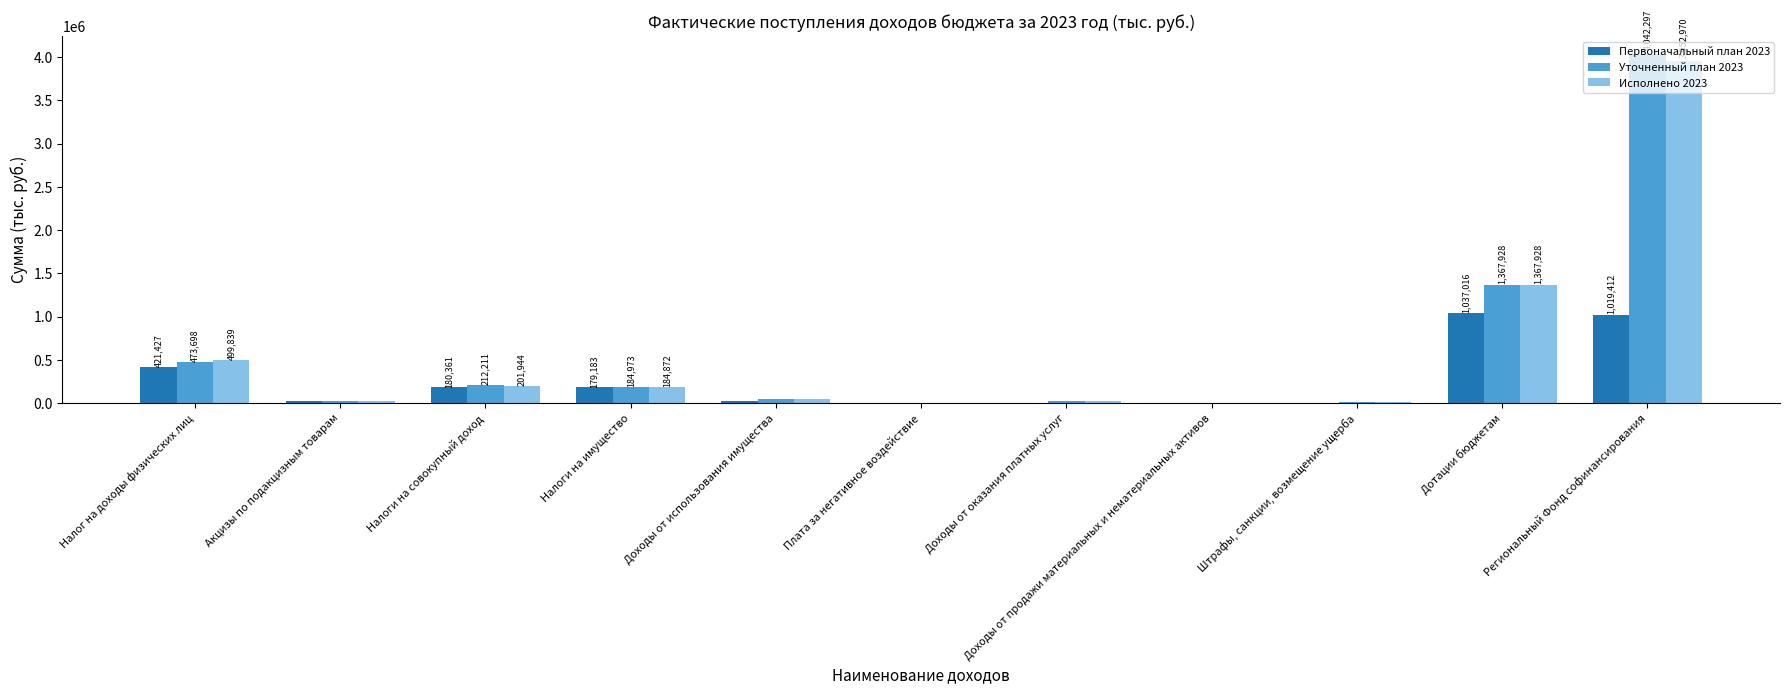

What is the sum of all Уточненный план 2023 values?

6384239.6